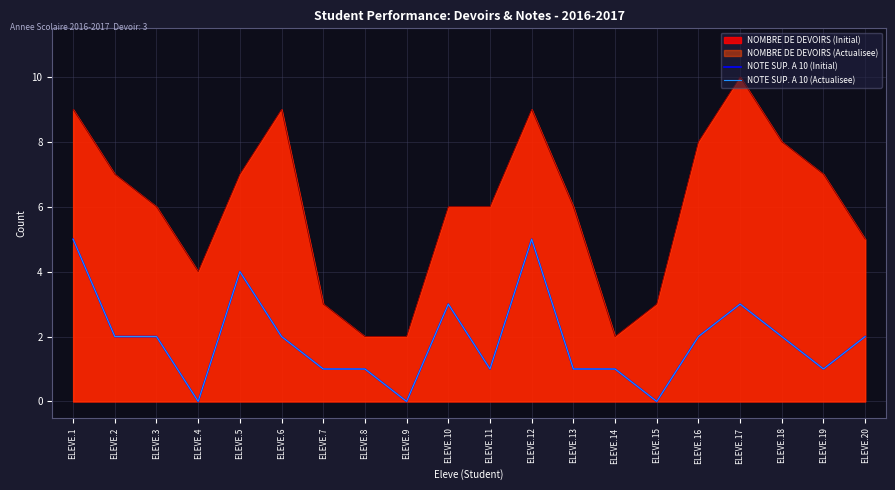

How many lines are shown in the chart?

2